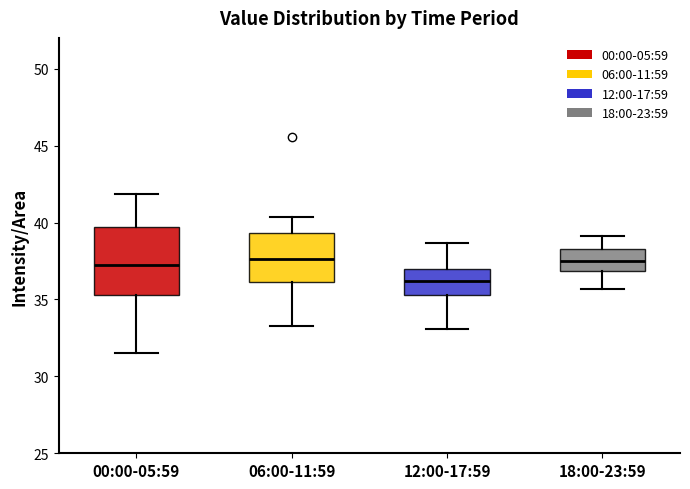

Comparing the boxes themselves (not the whiskers), which one is the tallest?

00:00-05:59